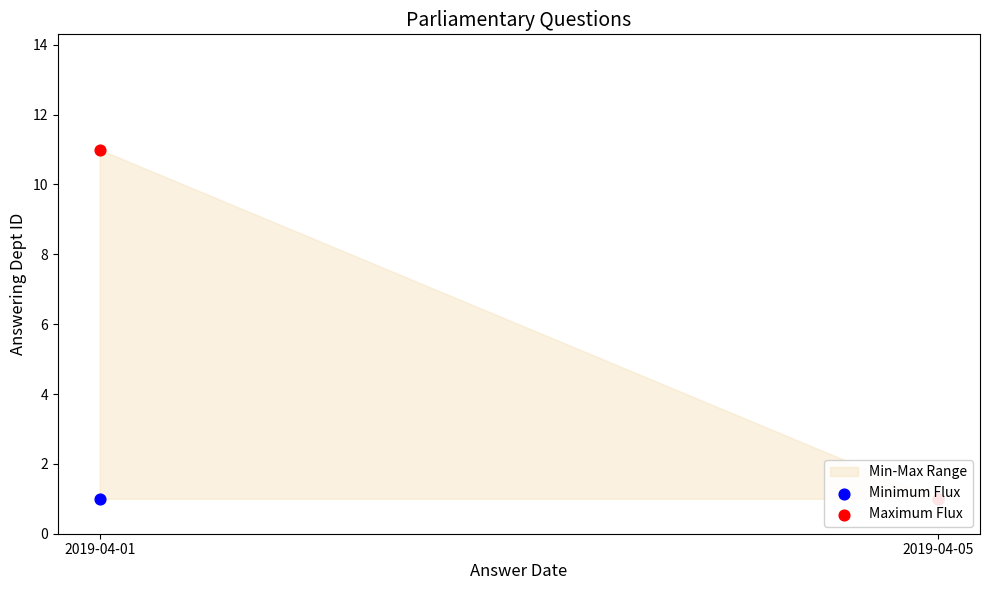

At which category is the sum across all series the highest?

2019-04-01